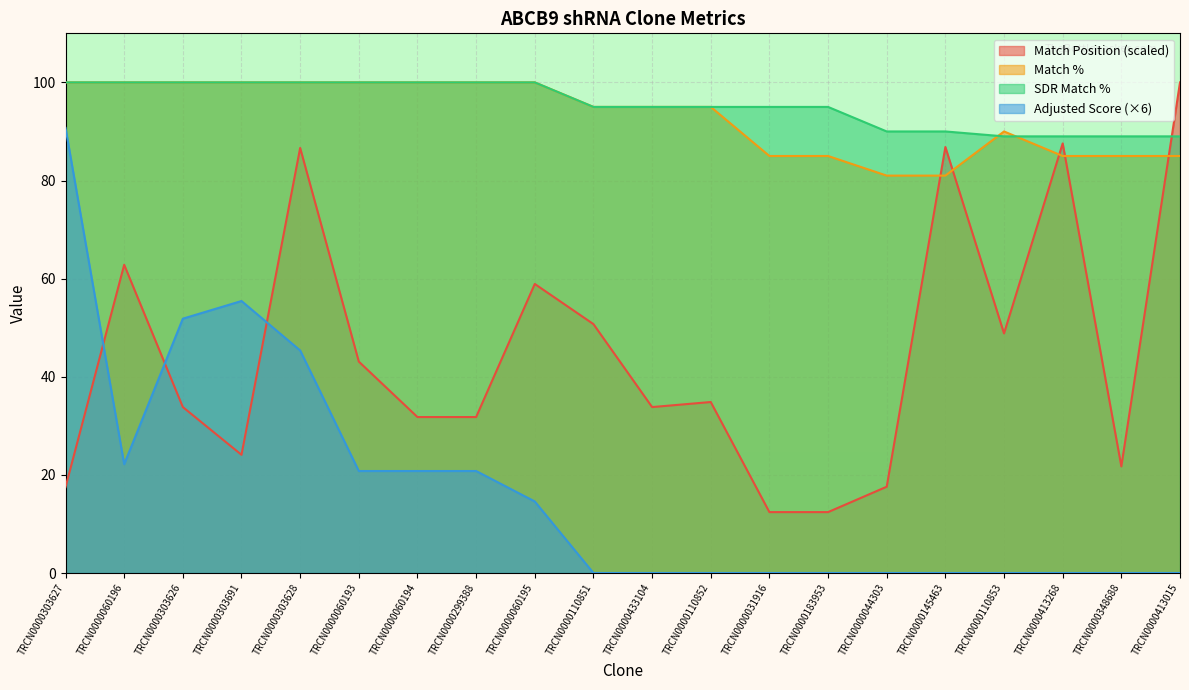

The Match % series shows 85.0 at TRCN0000348688. True or false?

True